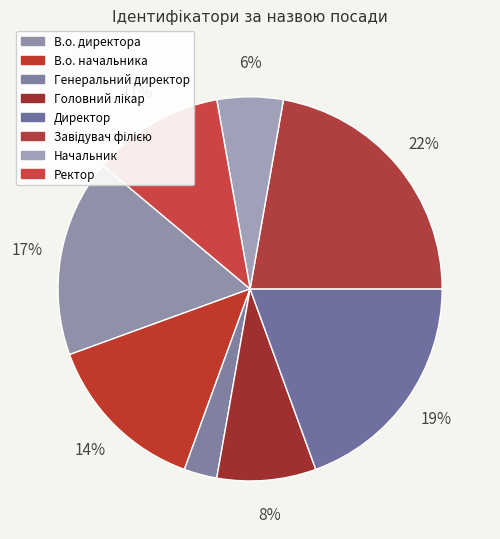

What is the ratio of the value at Головний лікар to the value at В.о. начальника?

0.6